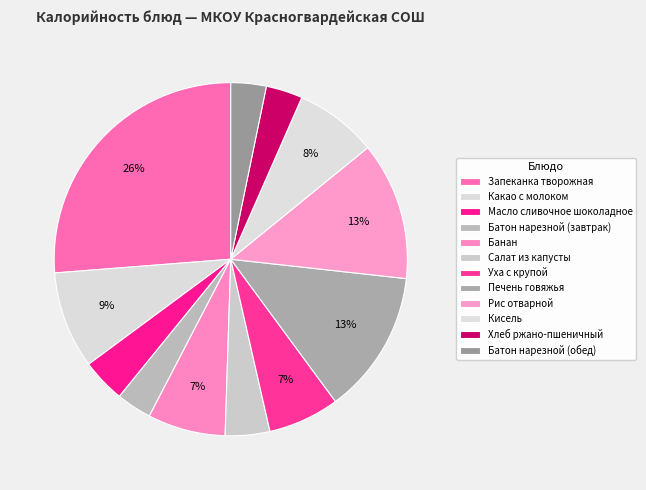

Is there any slice that represents more than half of the pie?

No